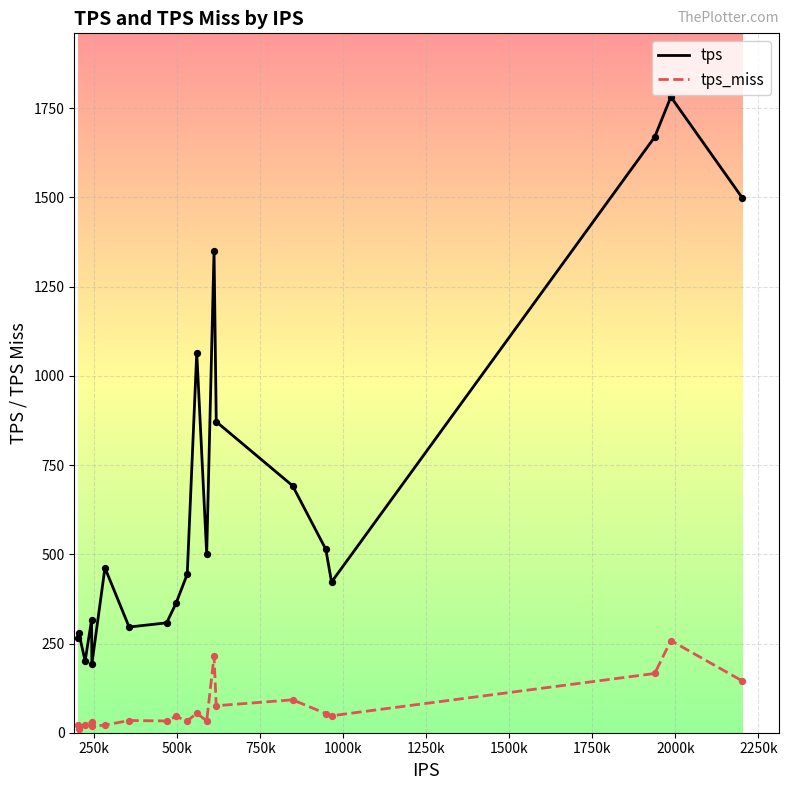

What are all the series names shown in the legend?

tps, tps_miss